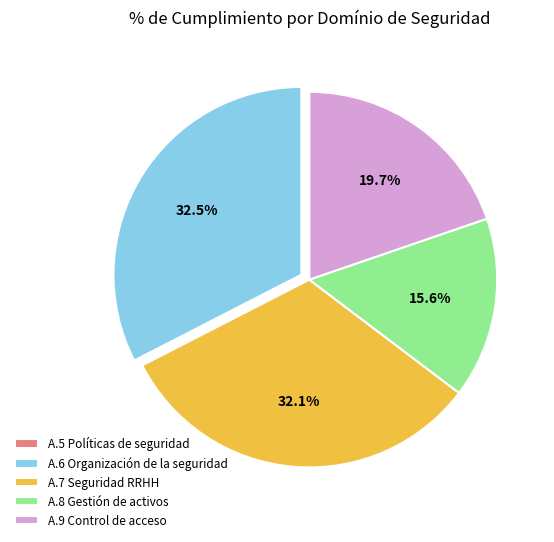

Do A.9 Control de acceso and A.8 Gestión de activos together represent more than half of the pie?

No